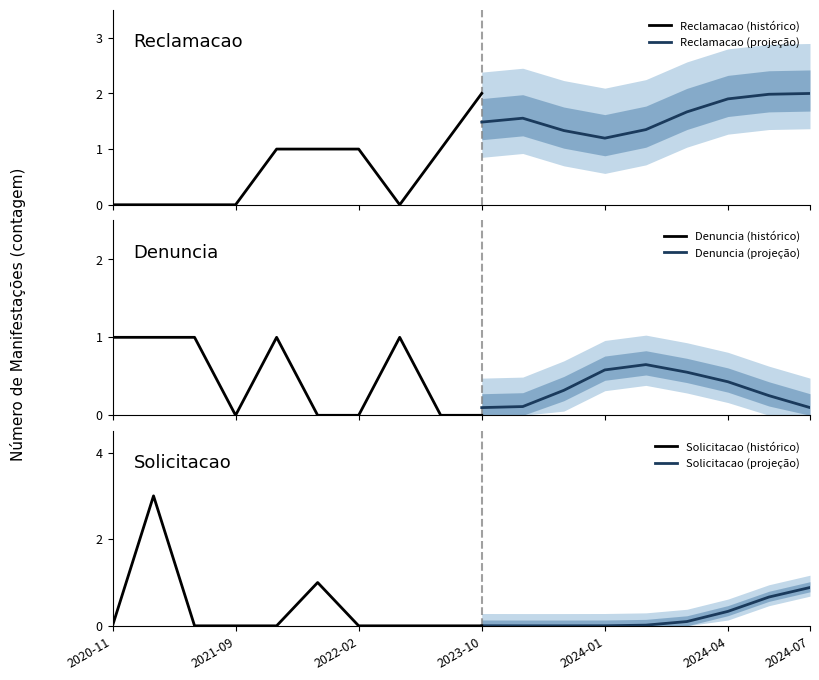

What is the maximum value shown in the chart?

3